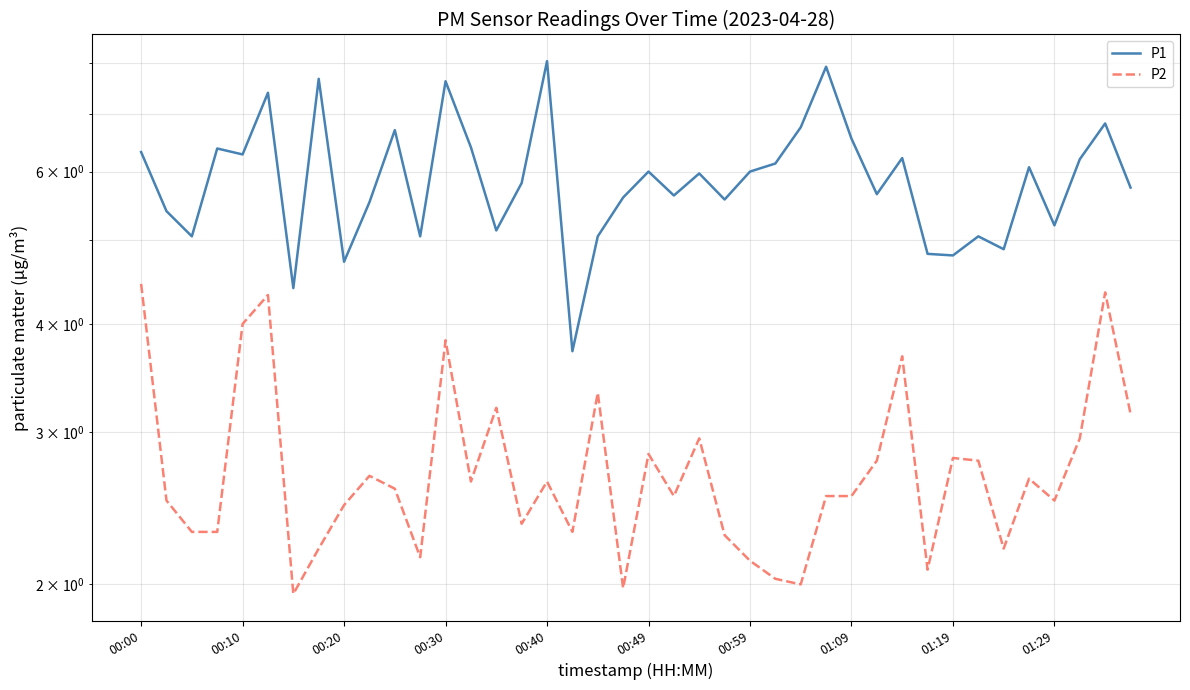

Where does the P2 series first go above 2?

00:00